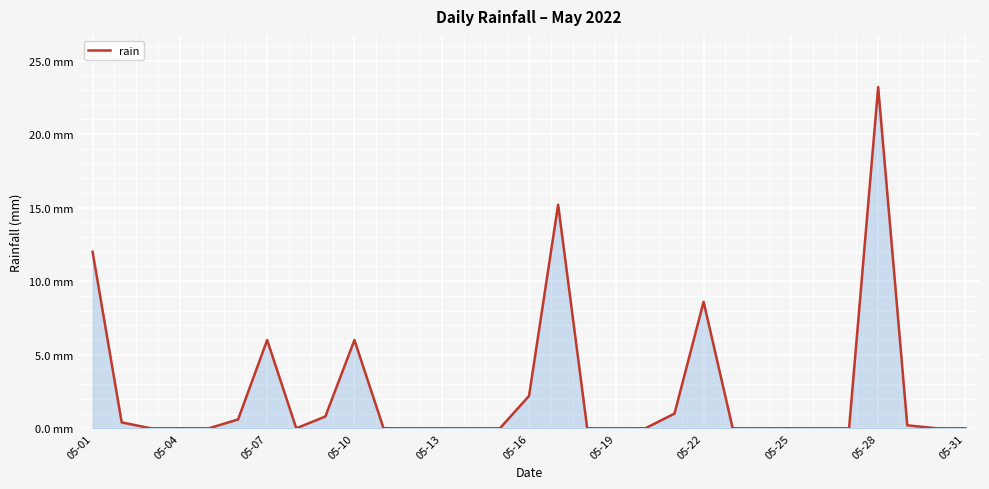

Does the chart have visible grid lines?

Yes